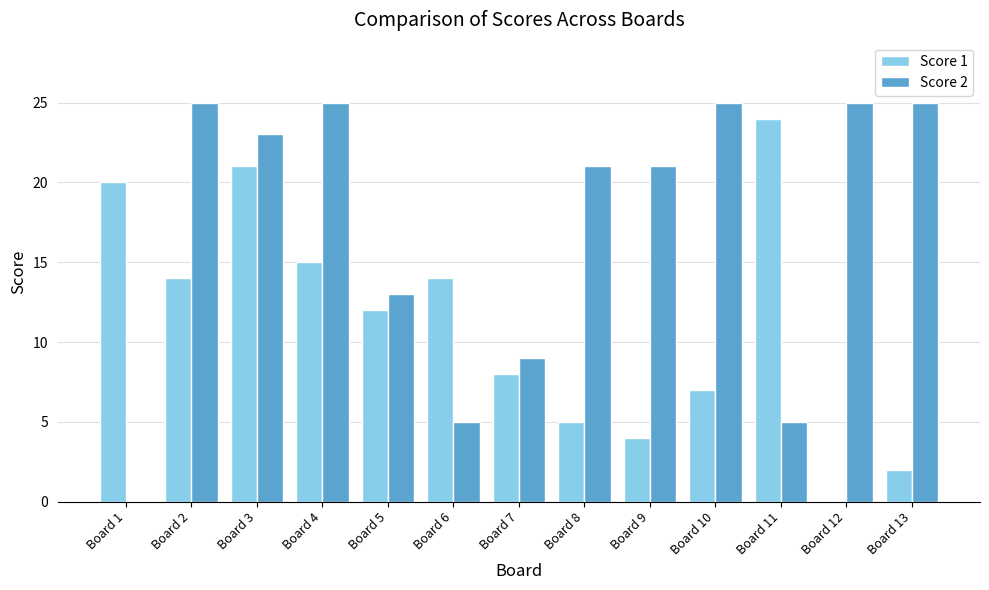

What is the greatest value displayed?

25